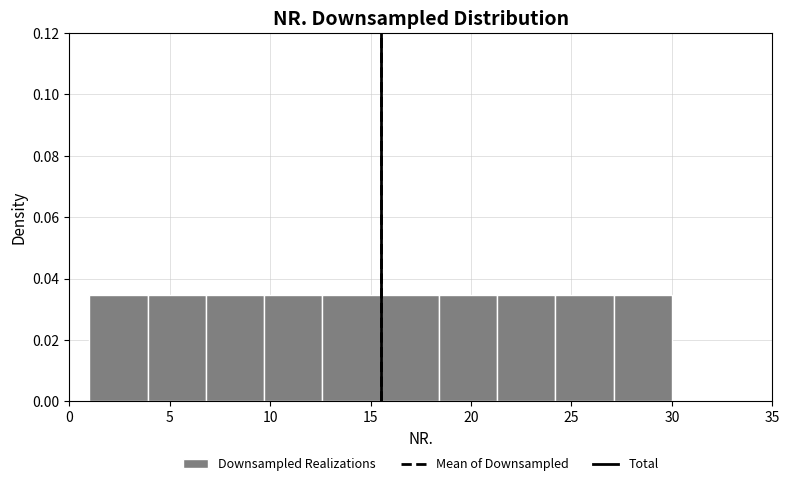

Reading left to right, list every bar in this chart as the range it spans on the x-axis followed by its height. Neither the bar edges nor the heights are printed on the chart, so give them approximately, as read against the axes.

1.0 to 3.9: 0.034
3.9 to 6.8: 0.034
6.8 to 9.7: 0.034
9.7 to 12.6: 0.034
12.6 to 15.5: 0.034
15.5 to 18.4: 0.034
18.4 to 21.3: 0.034
21.3 to 24.2: 0.034
24.2 to 27.1: 0.034
27.1 to 30.0: 0.034